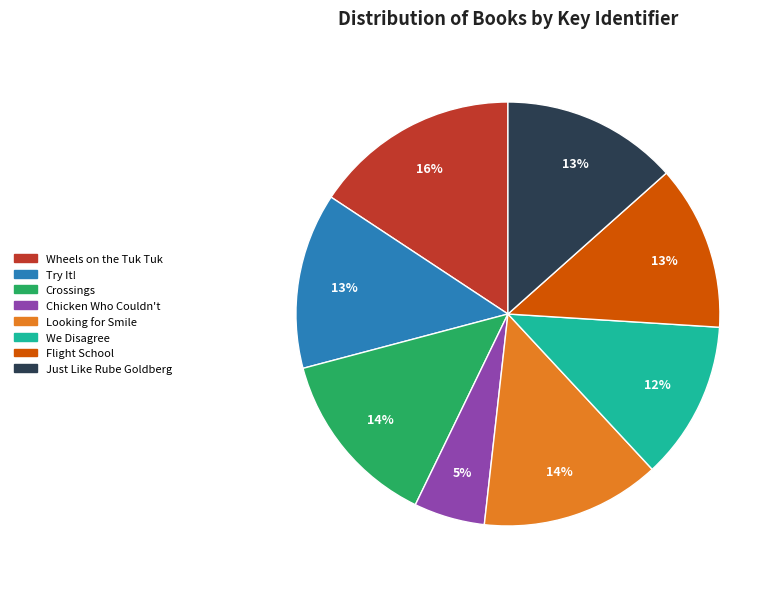

The Wheels on the Tuk Tuk slice represents 23% of the pie. True or false?

False